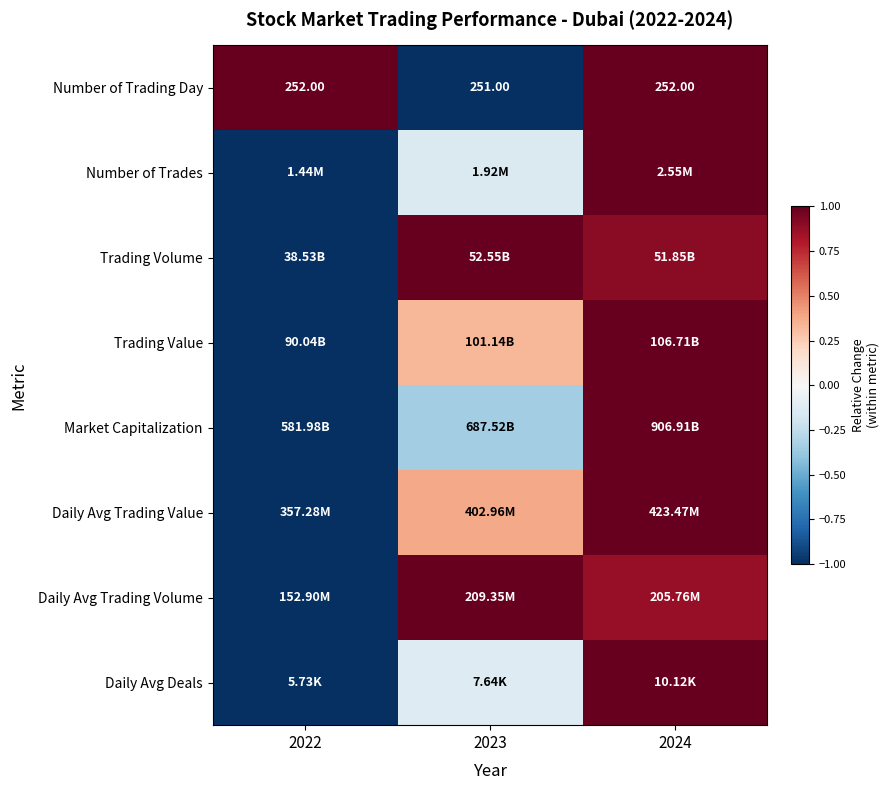

What is the approximate value of Market Capitalization at 2023?

-0.4